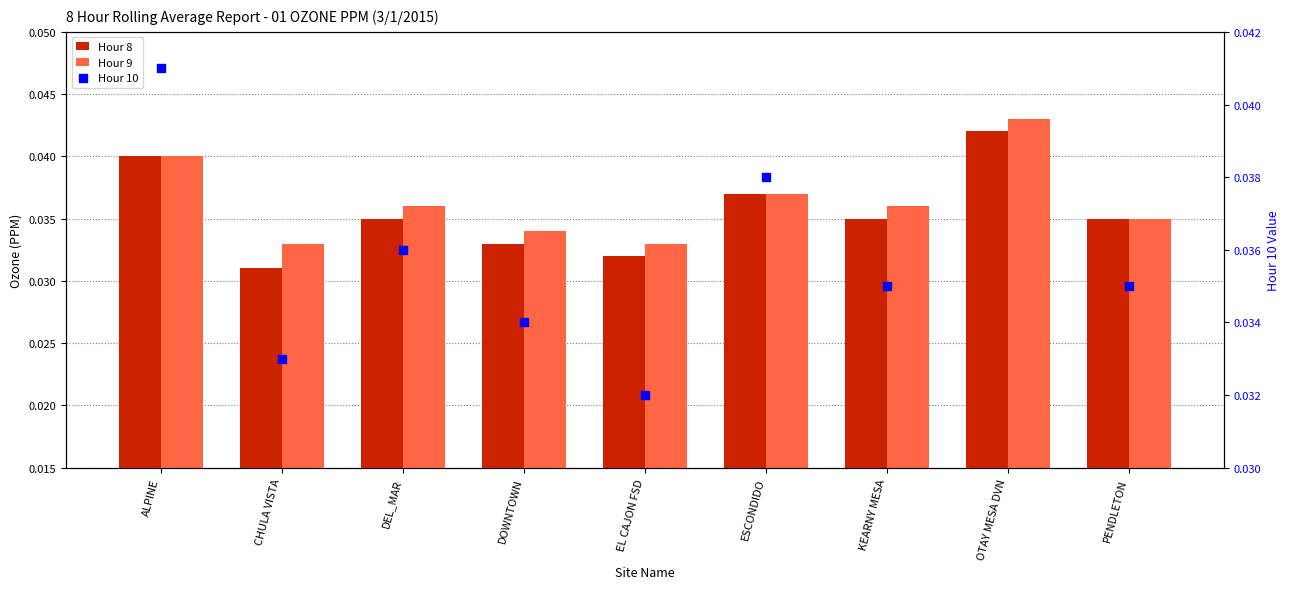

What is the total value across all series at DOWNTOWN?

0.1